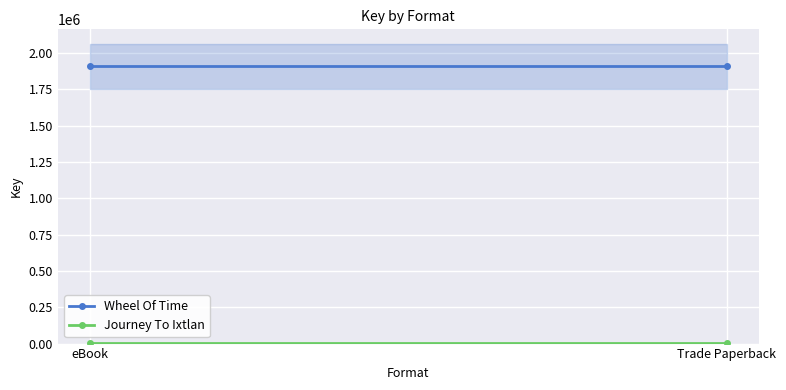

What position from the left is eBook?

1